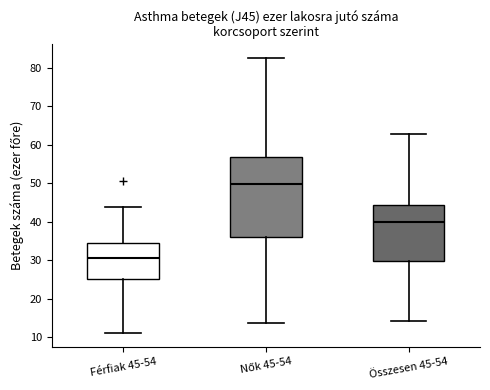

Which box's median line is the lowest?

Férfiak 45-54